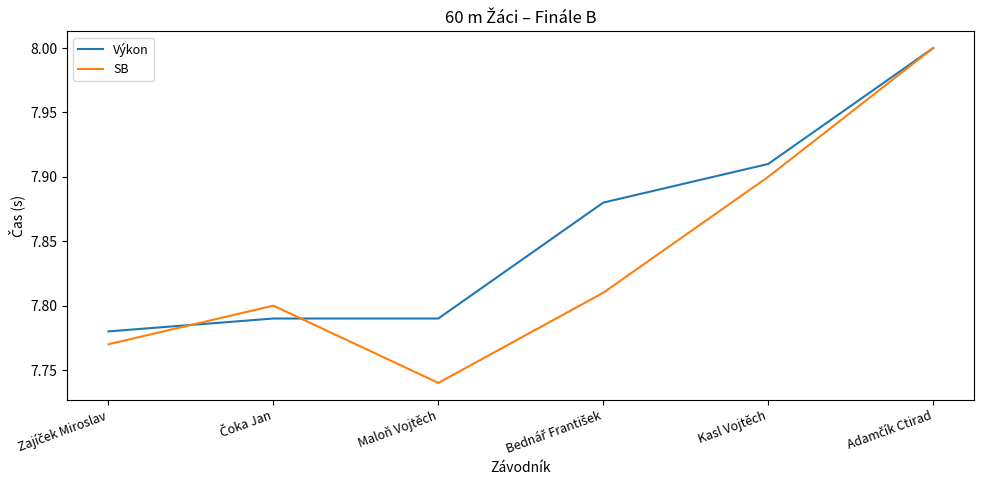

What is the difference between the maximum and second lowest values in the Výkon series?

0.2